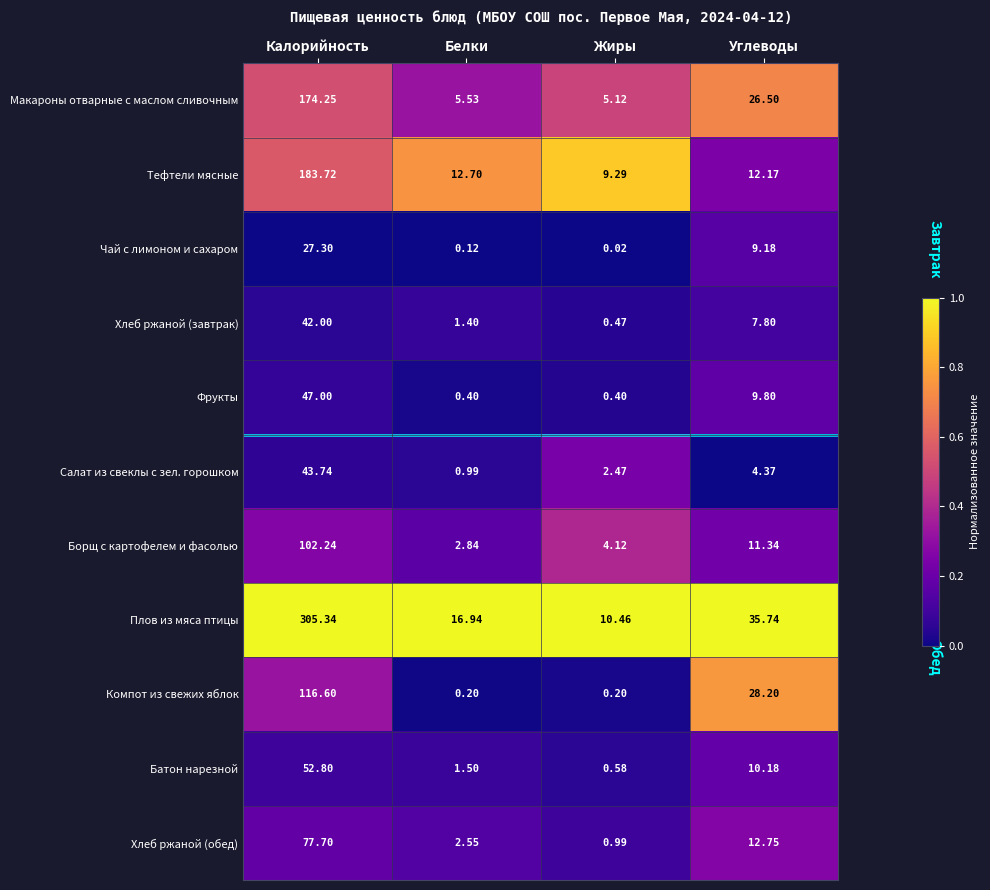

Is the value of Тефтели мясные at Калорийность greater than the value of Макароны отварные с маслом сливочным at Калорийность?

Yes